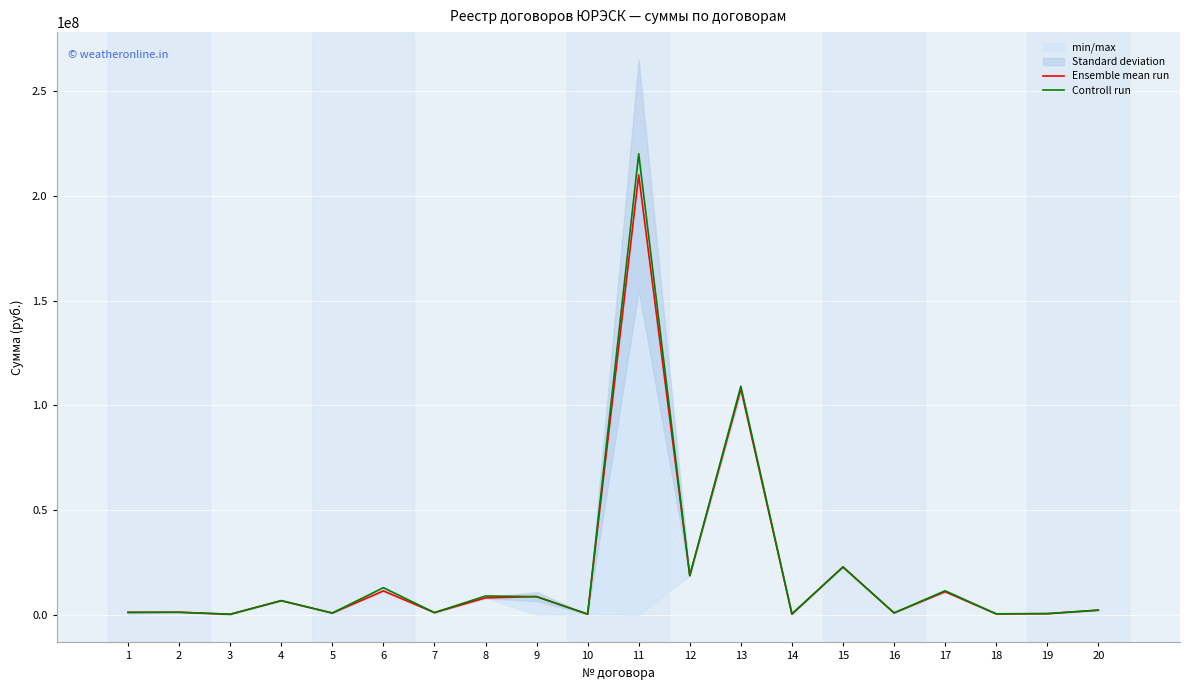

Reading left to right, list all the values displayed in this chart.

Ensemble mean run: 1100000.0	1147013.0	197514.5	6699319.0	780000.0	11360921.1	990000.0	8032600.0	8618717.0	253000.0	209972094.9	18699463.7	107852706.3	235867.0	22853898.3	840000.0	10956322.8	387006.2	493543.3	2160000.0
Controll run: 1100000.0	1174000.0	197514.5	6699319.0	780000.0	12900000.0	990000.0	8925199.0	8618717.0	253000.0	220120000.0	18611140.0	109115000.0	408503.0	22700000.0	840000.0	11412839.0	394100.0	493543.3	2160000.0